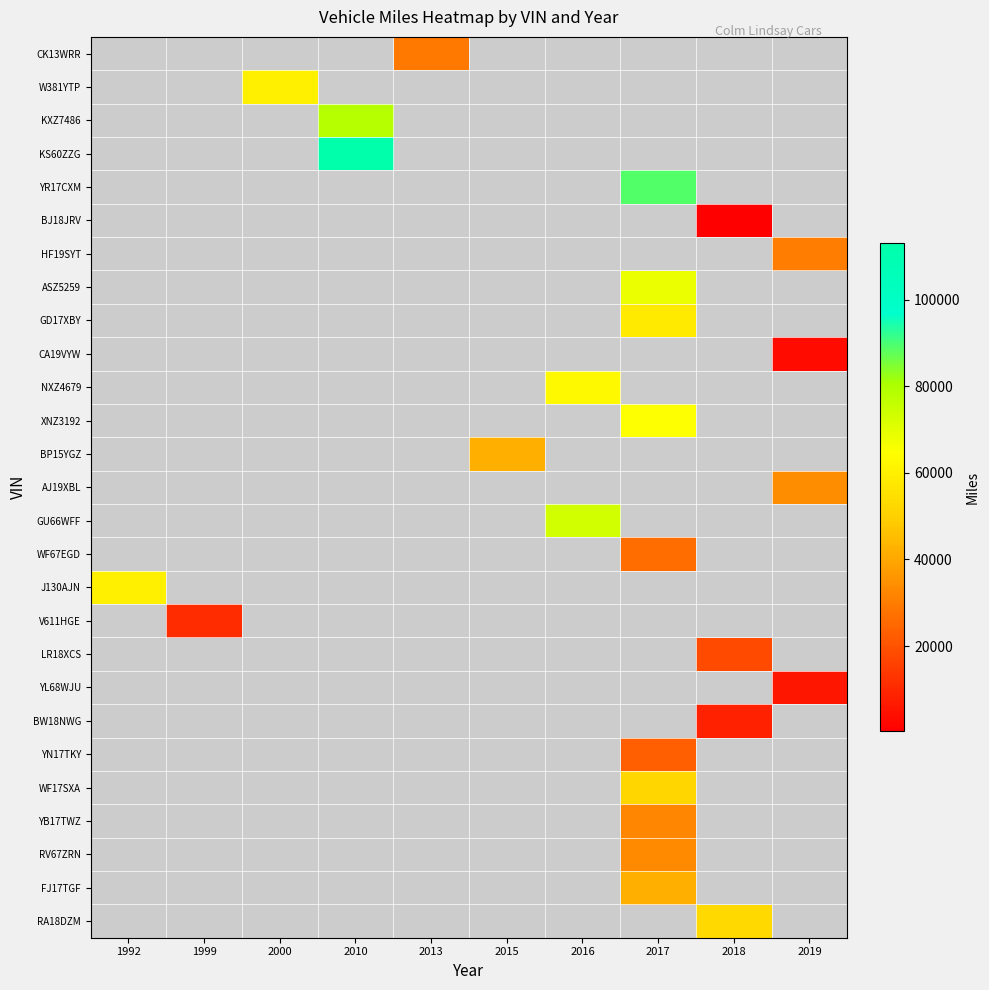

Which has a higher value, 2015 or 1992?

1992